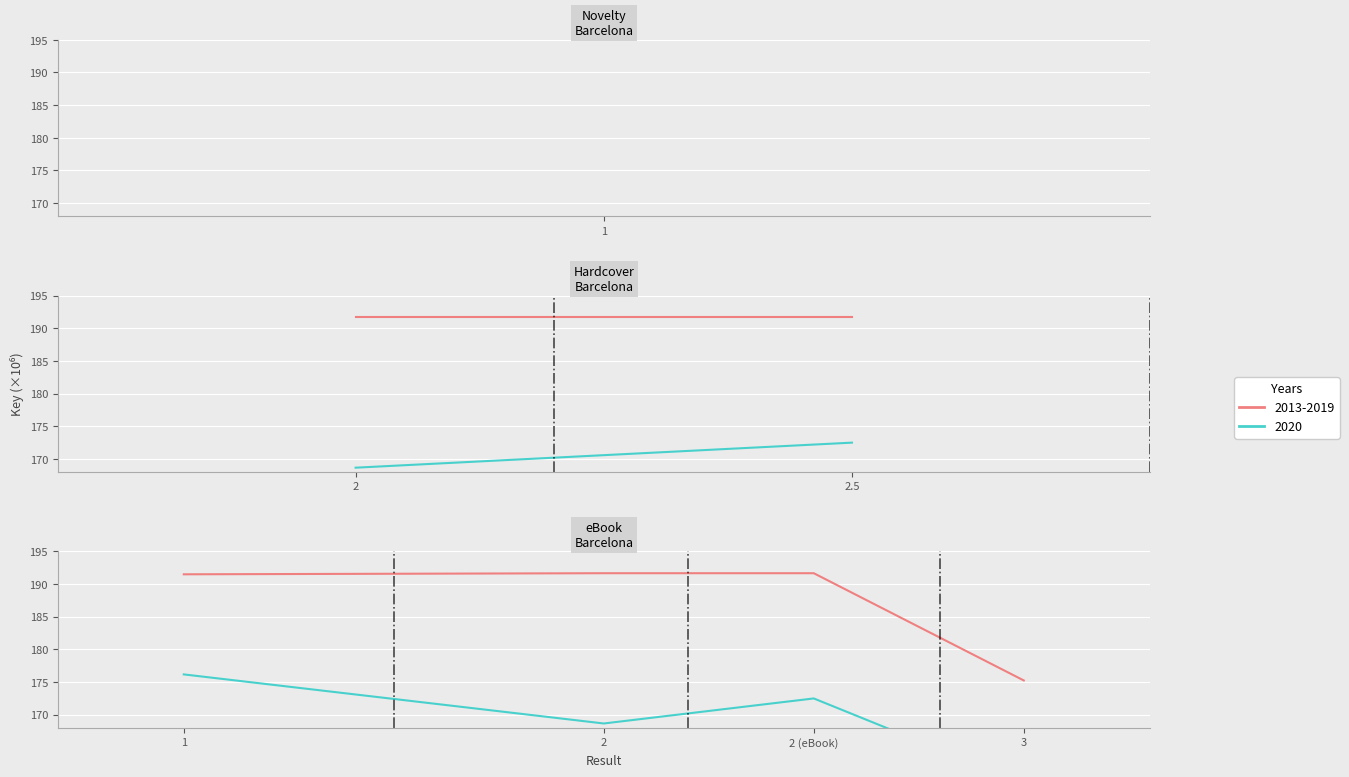

Rank the categories by value from lowest to highest.

3, 1, 2, 2 (eBook)